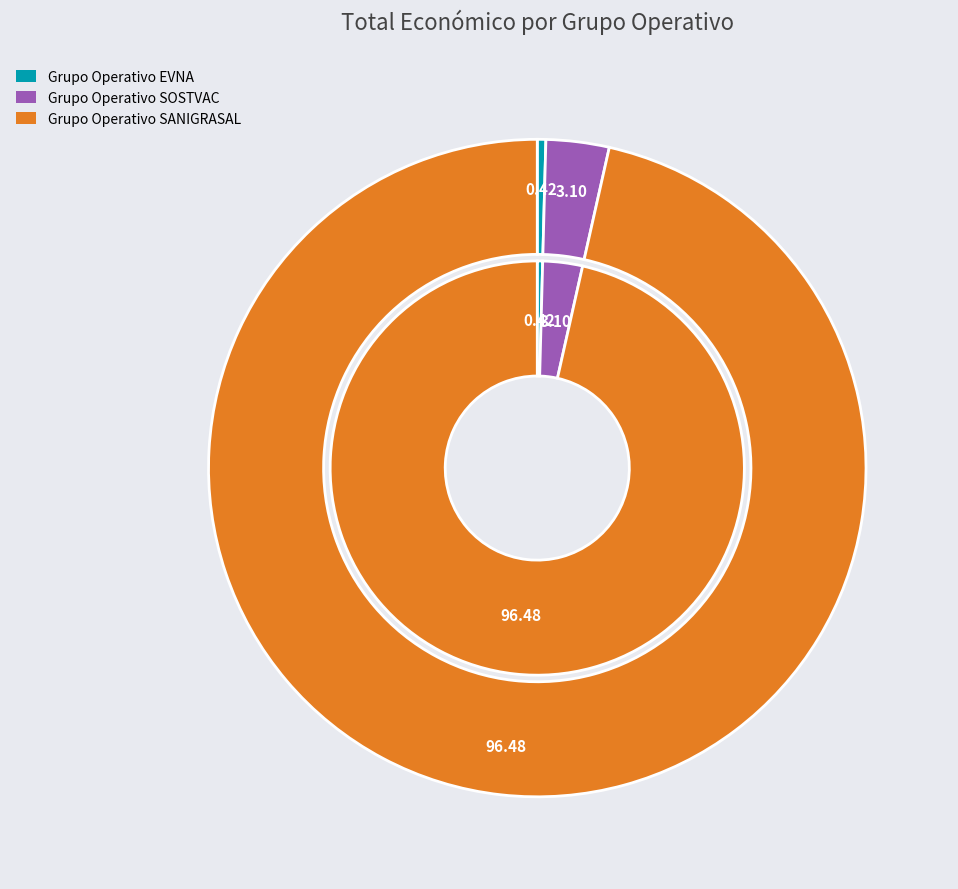

Which slice is the smallest?

Grupo Operativo EVNA